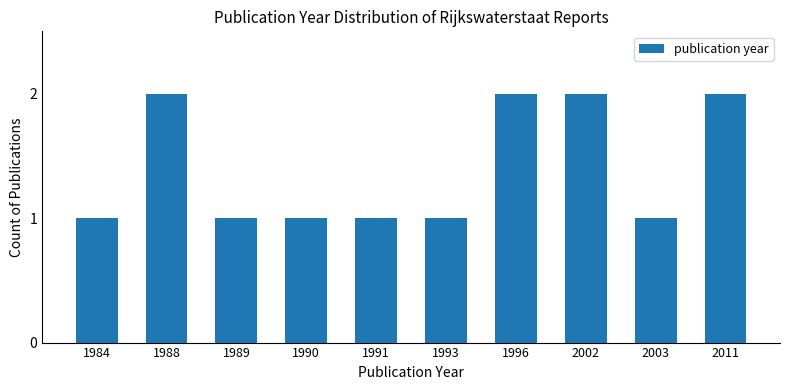

What is the value of the 8th bar from the left?

2